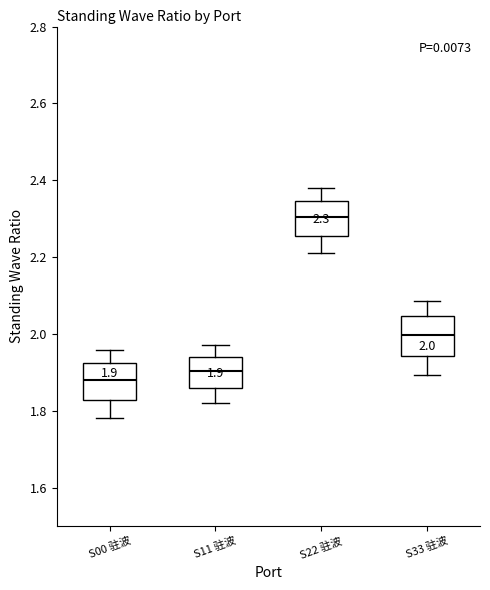

Which box has the lowest median line?

S00 驻波